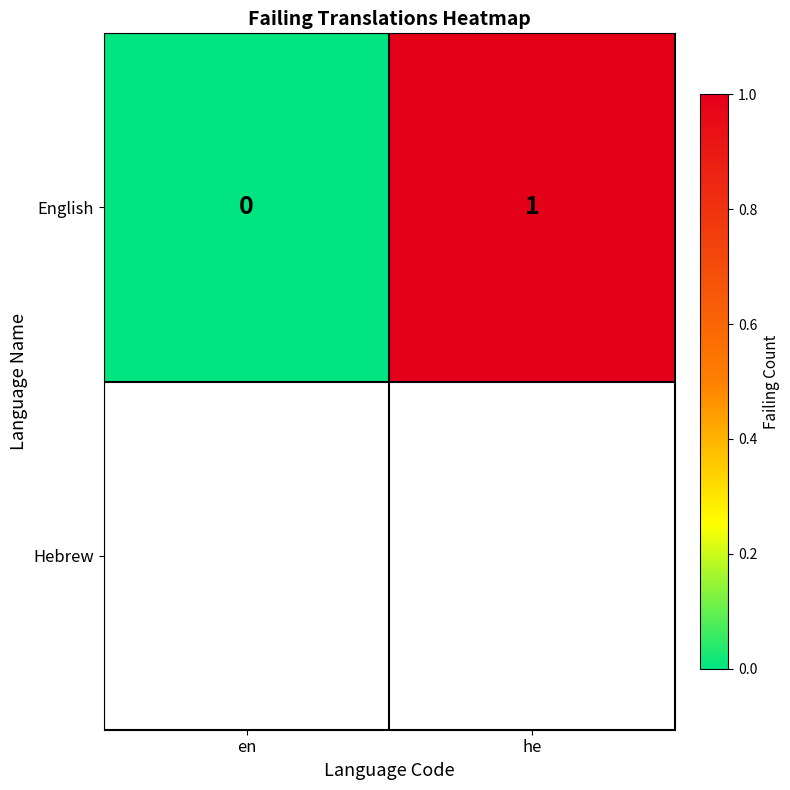

How many categories are shown in the chart?

2